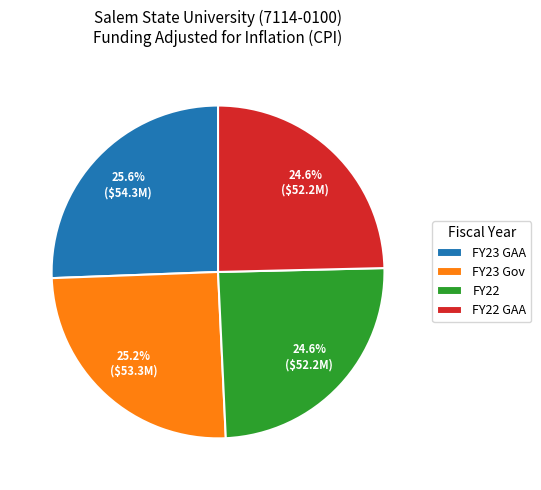

To the nearest percent, what is the average slice percentage?

25%